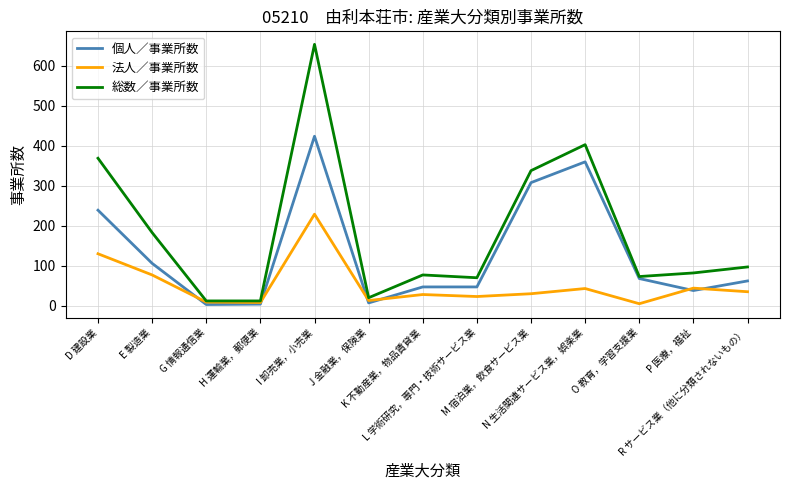

What is the maximum value for 個人／事業所数?

424